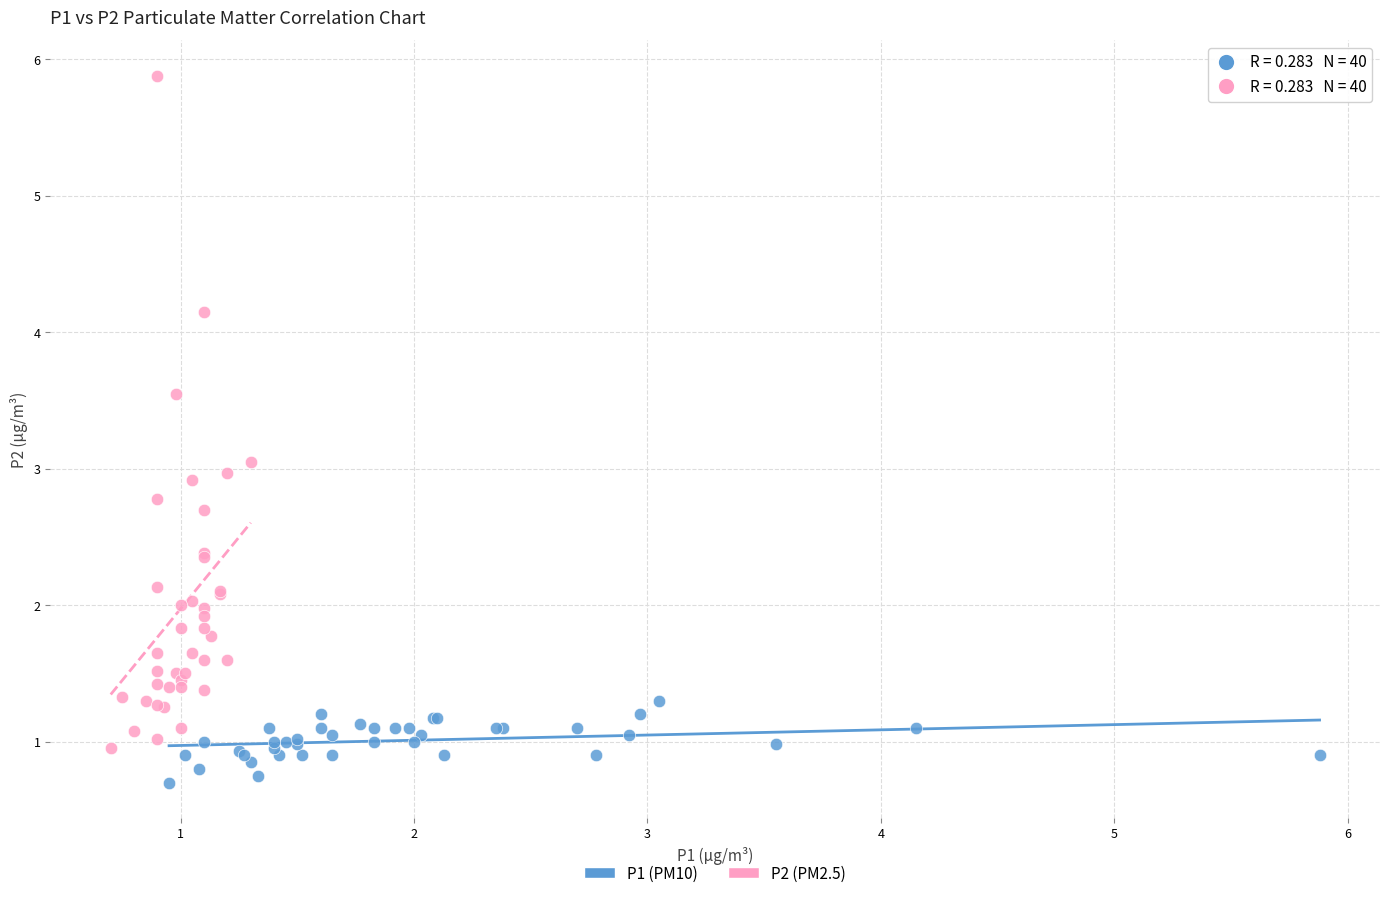

Which series contains the lowest Y value?

P1 (PM10)